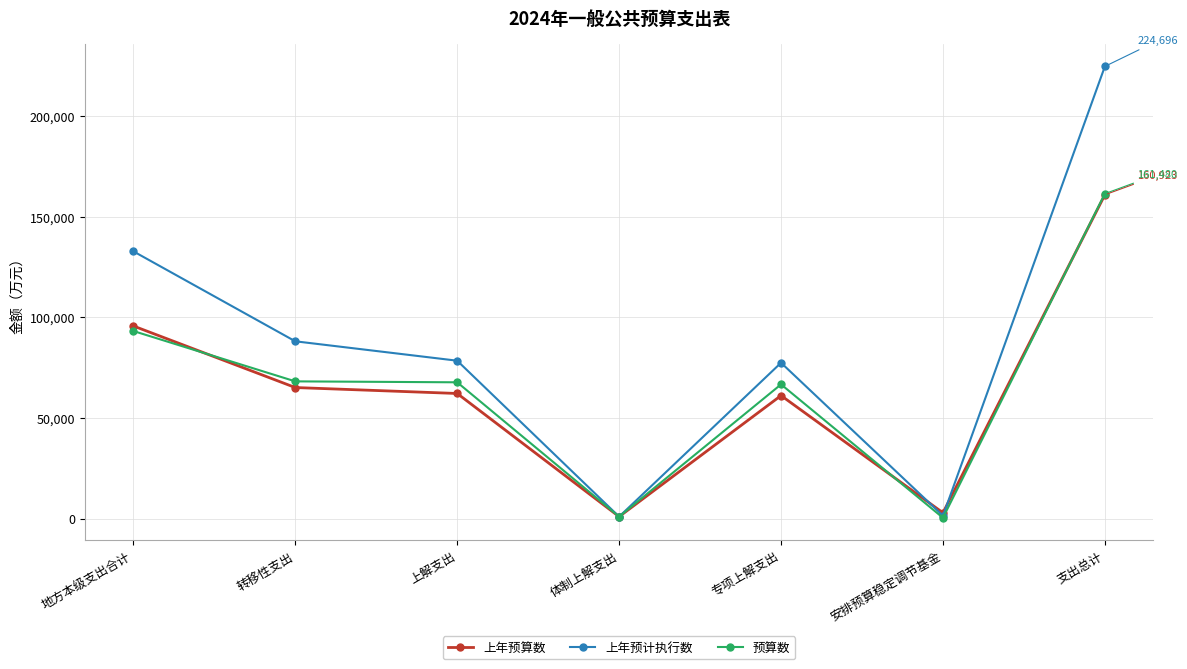

What is the maximum value shown in the chart?

224696